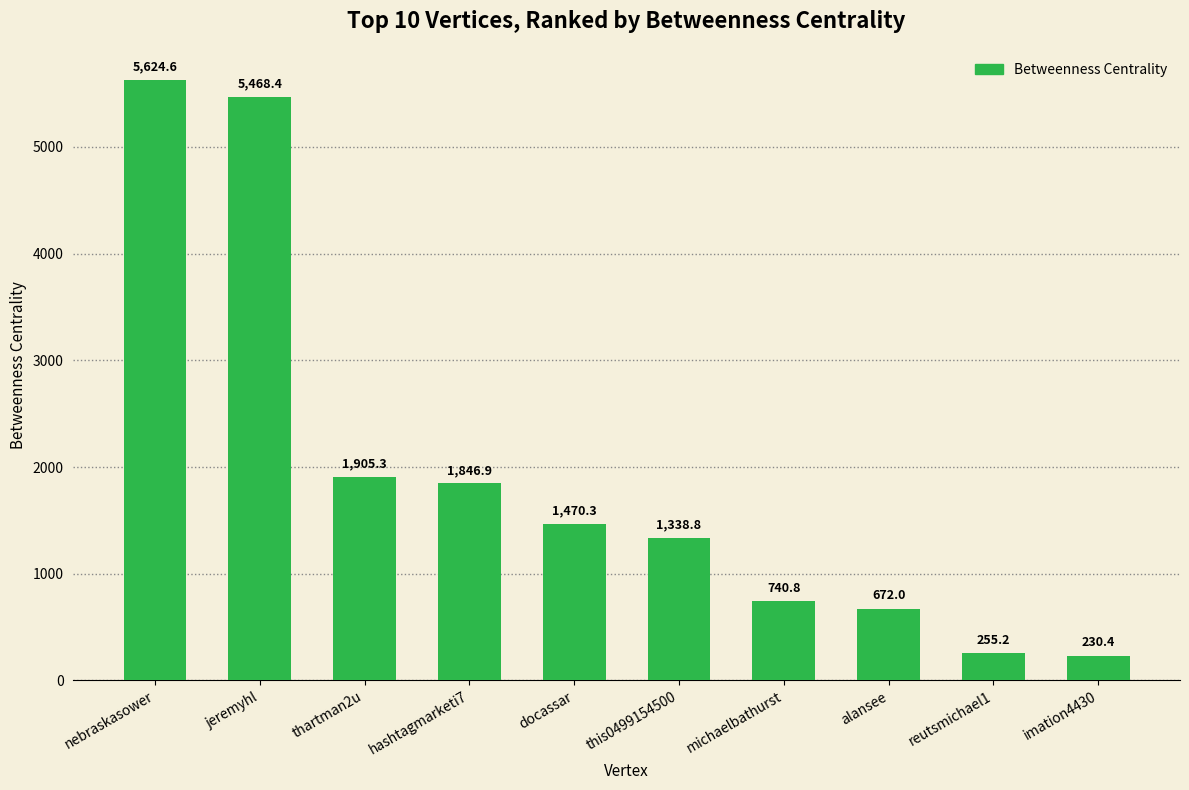

True or false: the data shows 230.4 at imation4430.

True